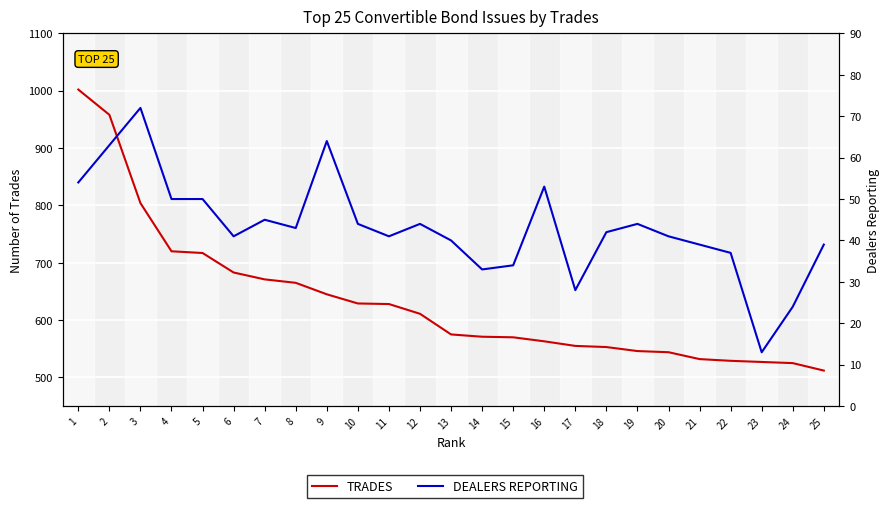

What is the approximate value of DEALERS REPORTING at 1, to the nearest 5?

55